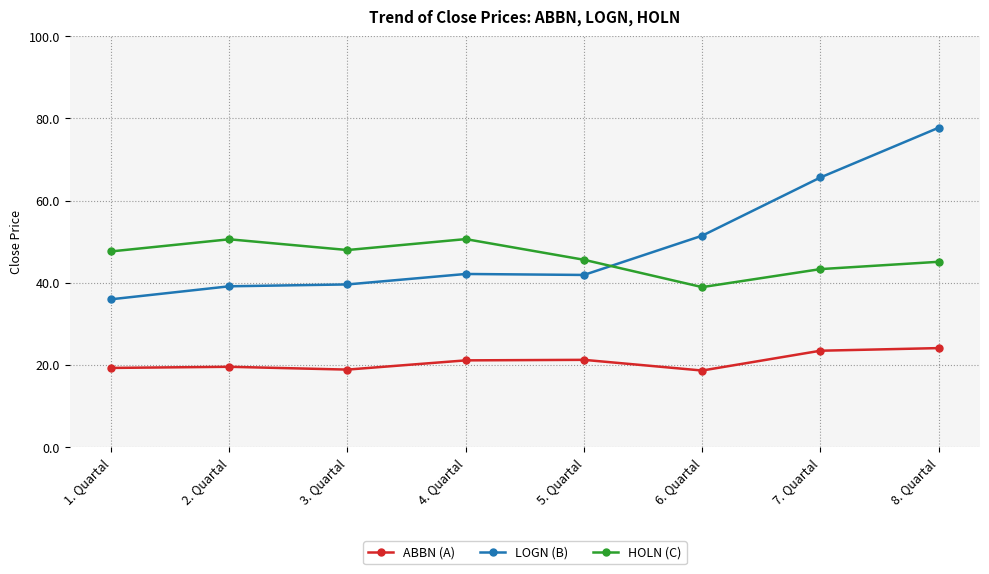

What is the spread (max minus min) of values at 2. Quartal?

31.0